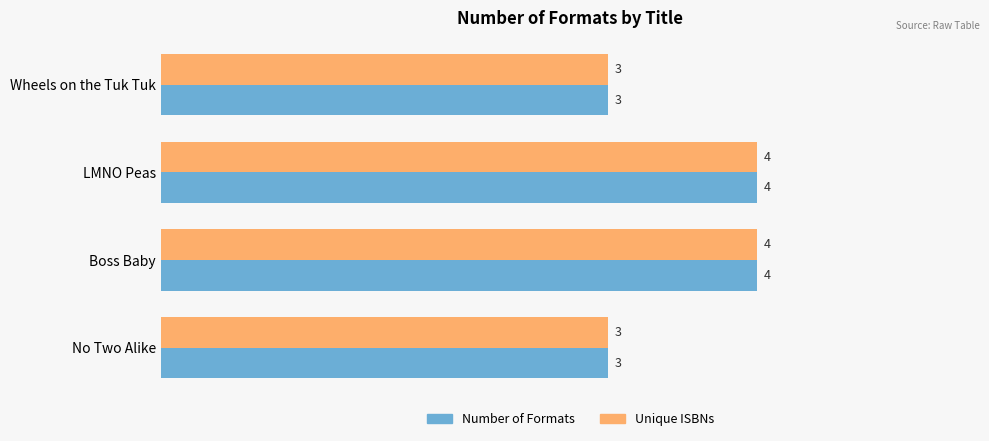

Count the Unique ISBNs values in the range 3 to 4.

4